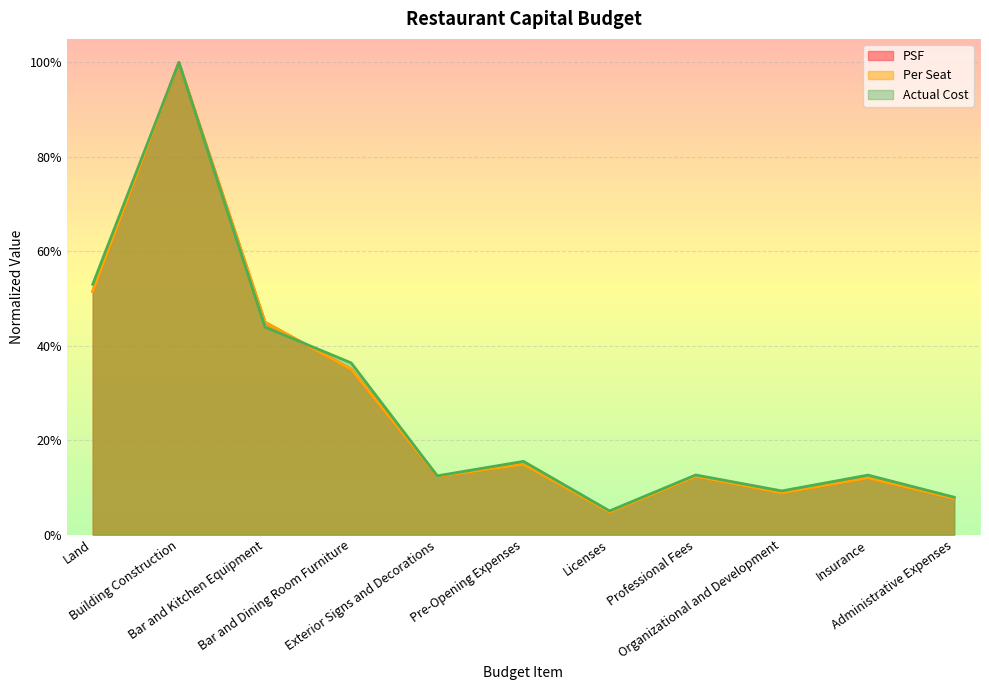

How many lines are shown in the chart?

3